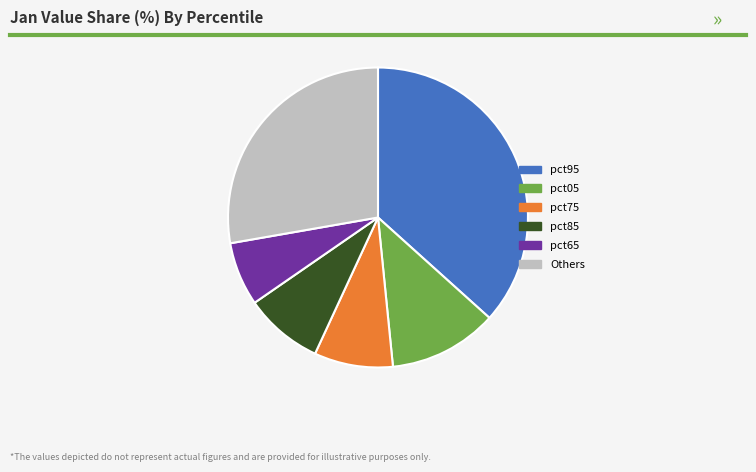

What is the ratio of the value at pct65 to the value at pct85?

0.8